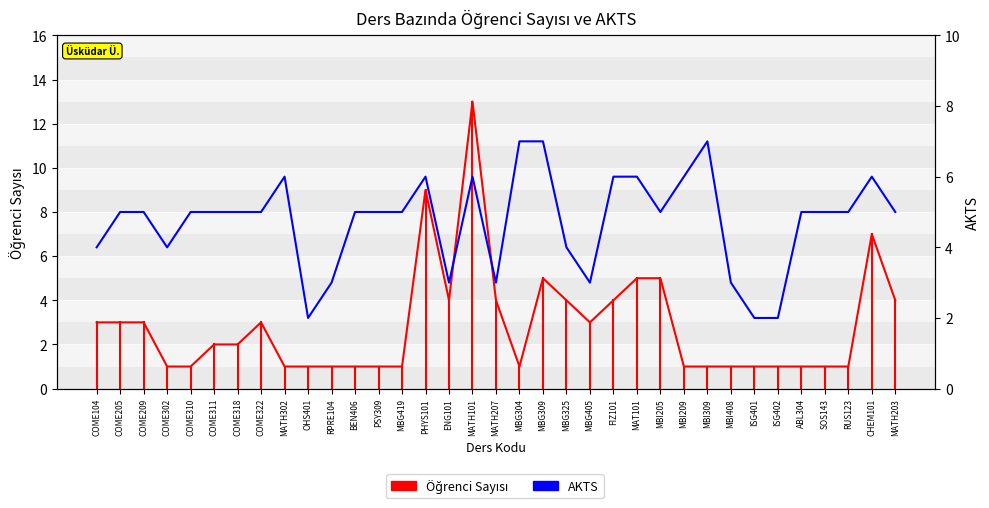

Which category has the highest value in the Öğrenci Sayısı series?

MATH101